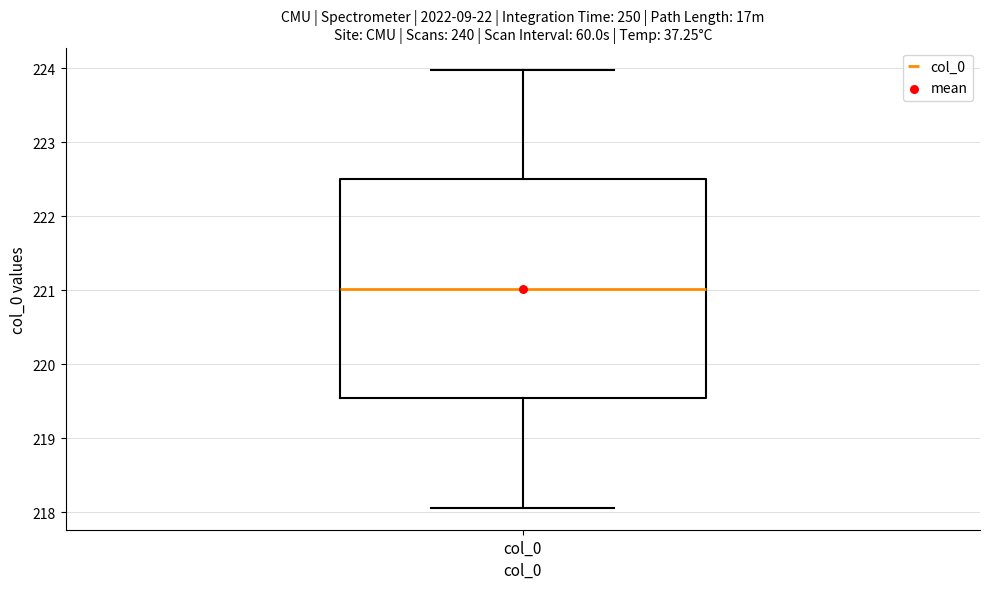

Transcribe this box plot: give where the median line is, the range the box spans, and where the two whiskers end, as read against the y-axis. The values are not printed on the chart, so give them approximately, as read against the axis.

median 221.0, box 219.5 to 222.5, whiskers 218.1 to 224.0